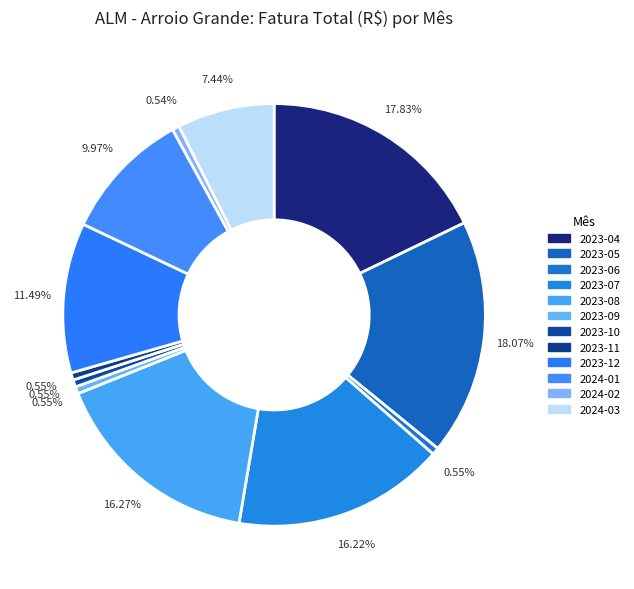

To the nearest percent, what is the combined percentage of 2023-11 and 2023-10?

1%